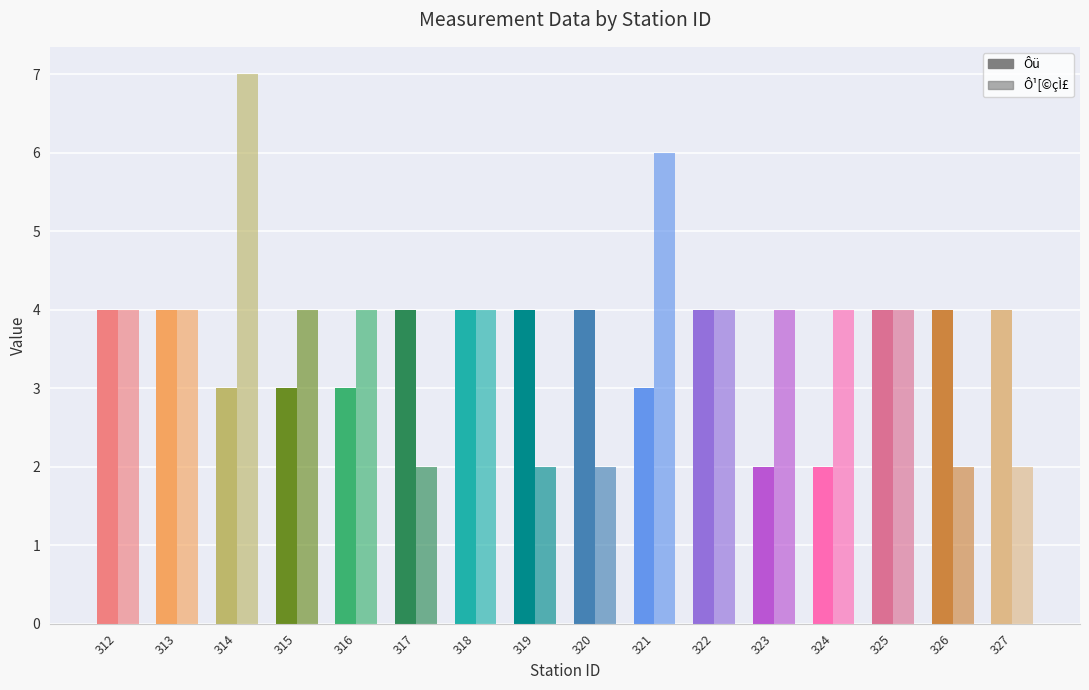

How many data points in Ô¹[©çÌ£ are less than 4?

5